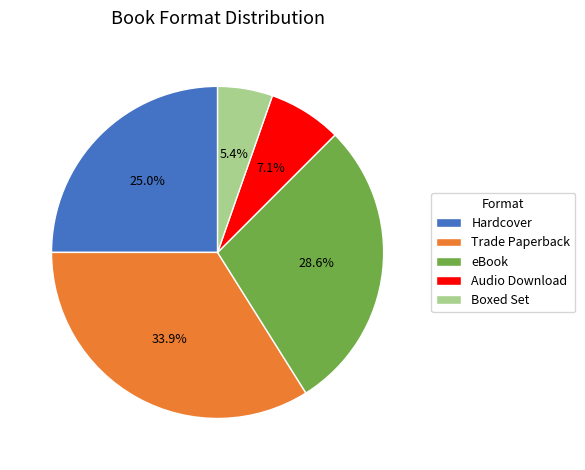

Which category has the biggest portion of the pie?

Trade Paperback